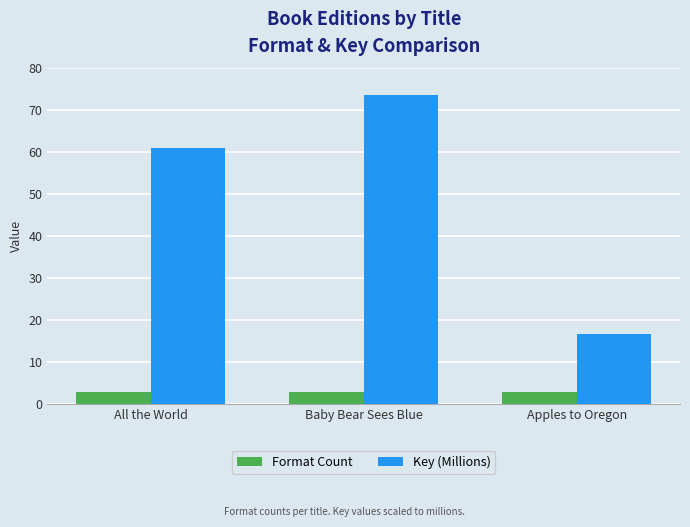

What is the label of the 2nd bar from the left?

Baby Bear Sees Blue